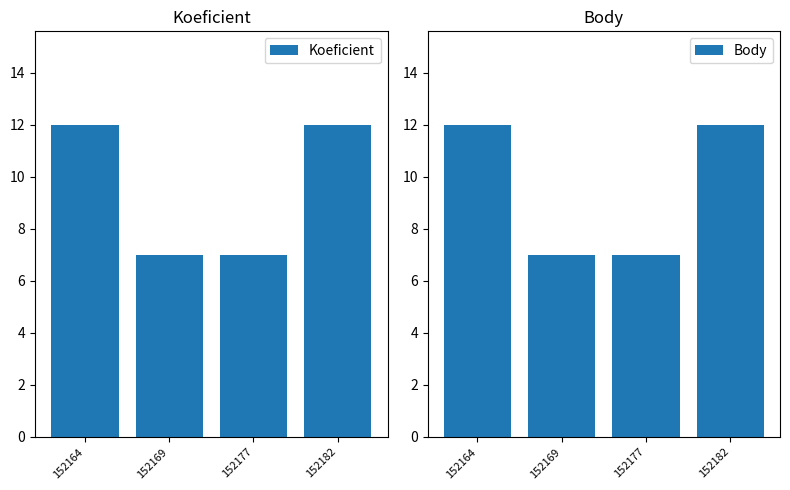

What are all the series names shown in the legend?

Koeficient, Body